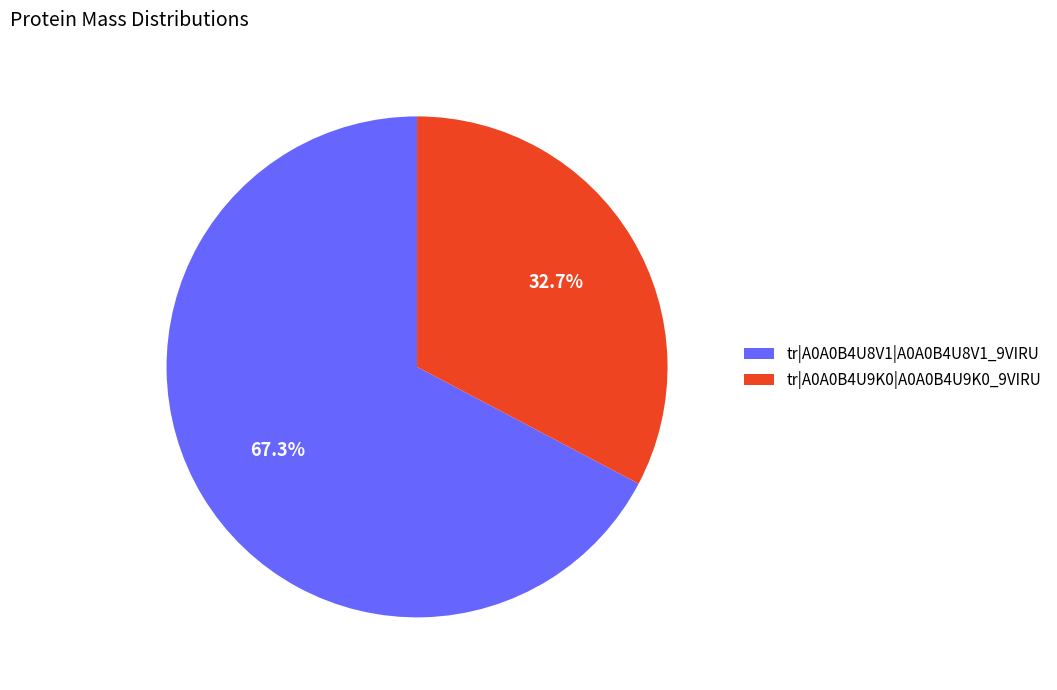

To the nearest percent, what portion does tr|A0A0B4U8V1|A0A0B4U8V1_9VIRU represent?

67%